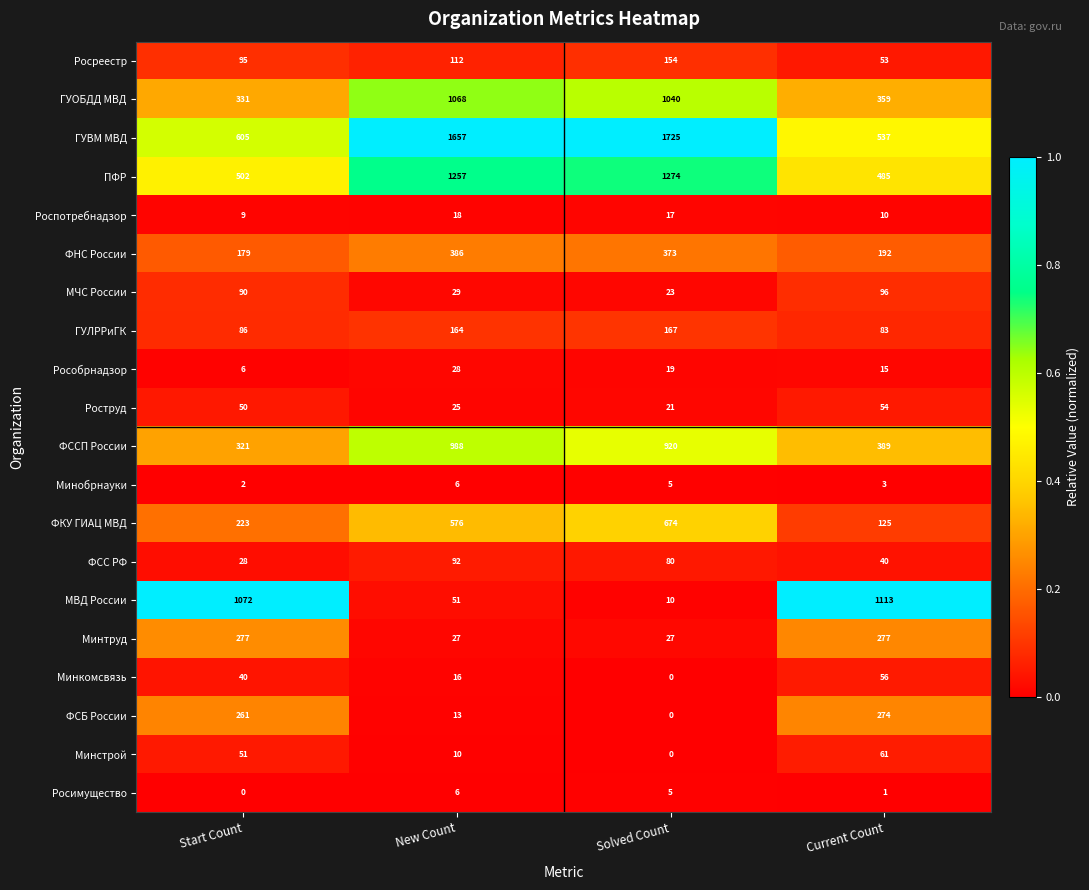

What is the difference between the maximum and minimum values in the ГУОБДД МВД series?

737